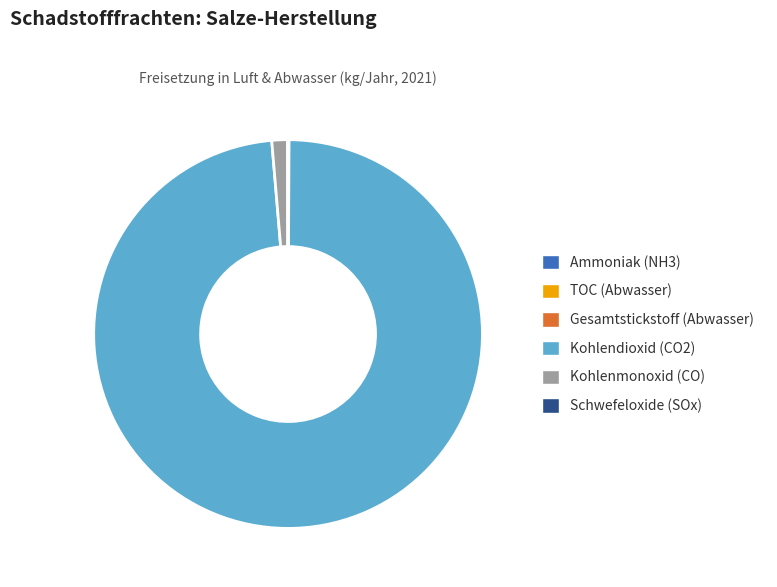

Which slice is the largest?

Kohlendioxid (CO2)